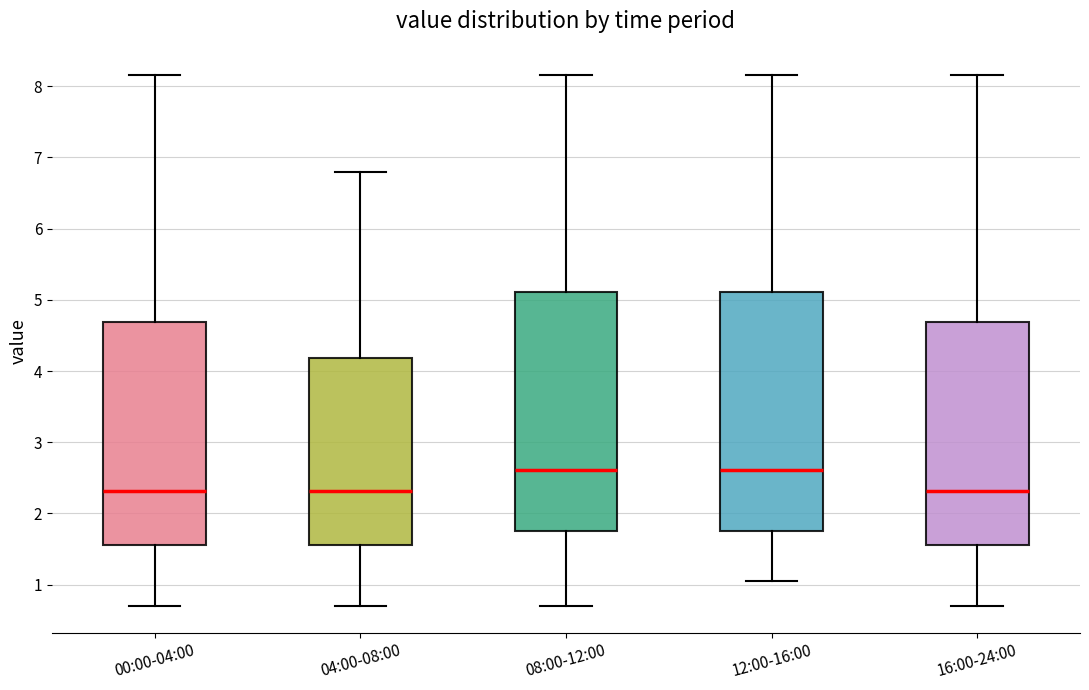

Reading left to right, transcribe this box plot: for each box, give where its median line is, the range the box spans, and where its two whiskers end, as read against the y-axis. The values are not printed on the chart, so give them approximately, as read against the axis.

00:00-04:00: median 2.3, box 1.6 to 4.7, whiskers 0.7 to 8.2
04:00-08:00: median 2.3, box 1.6 to 4.2, whiskers 0.7 to 6.8
08:00-12:00: median 2.6, box 1.8 to 5.1, whiskers 0.7 to 8.2
12:00-16:00: median 2.6, box 1.8 to 5.1, whiskers 1.1 to 8.2
16:00-24:00: median 2.3, box 1.6 to 4.7, whiskers 0.7 to 8.2